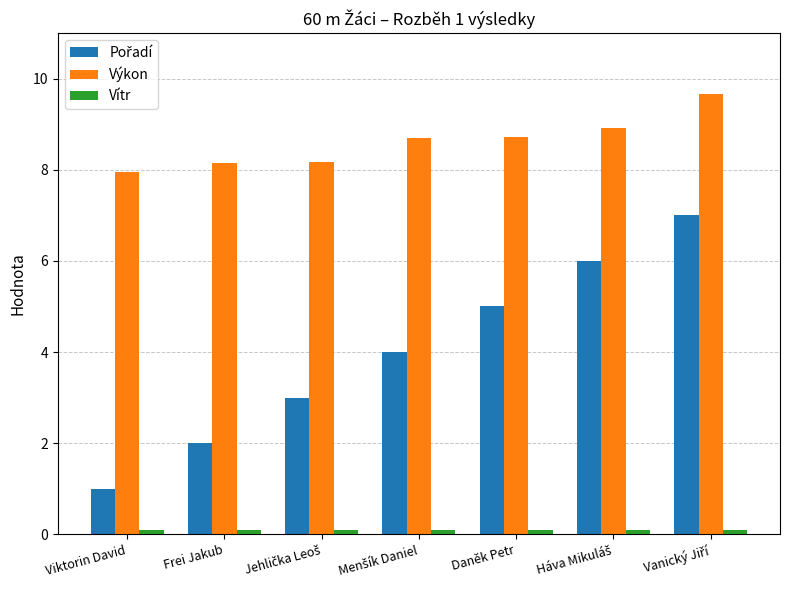

What is the maximum value shown in the chart?

9.7